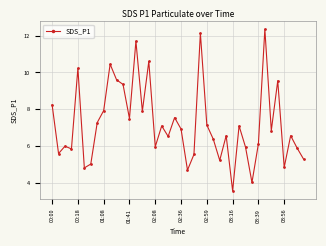

True or false: the data has more than 0 interior local peaks.

True